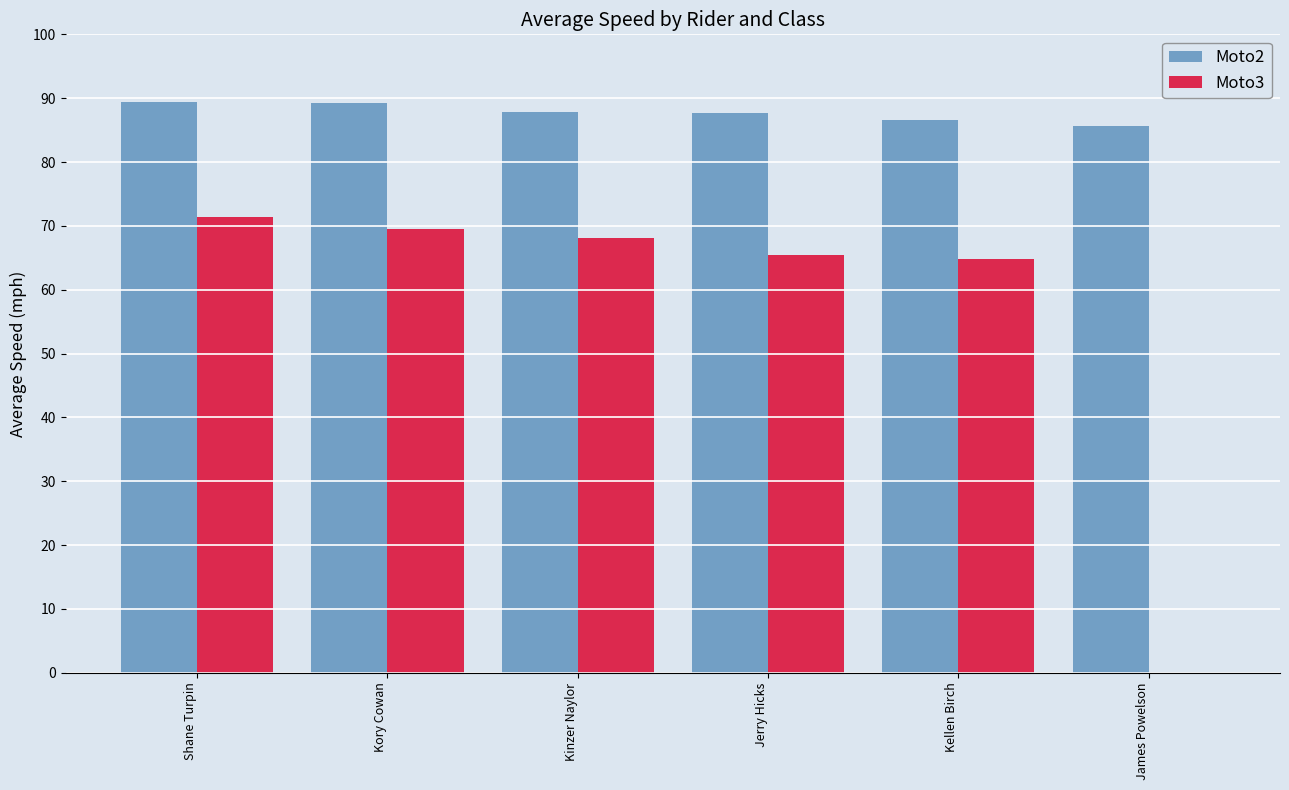

What is the approximate value of Moto2 at Kellen Birch?

86.6